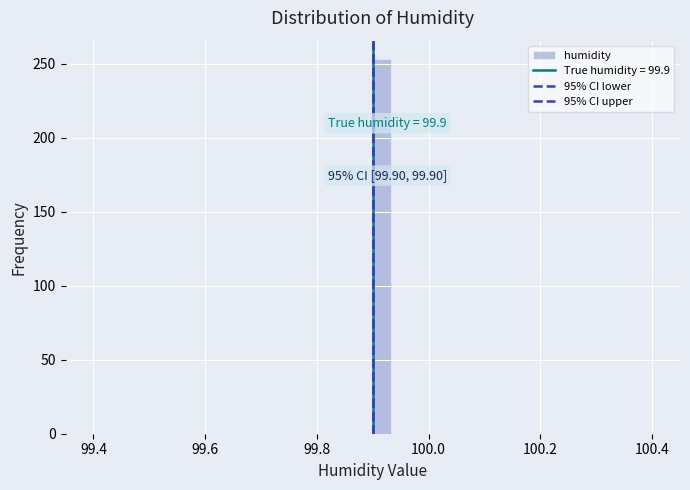

Around what value on the x-axis is the tallest bar? Give the approximate position of its centre, as read against the axis.

99.92